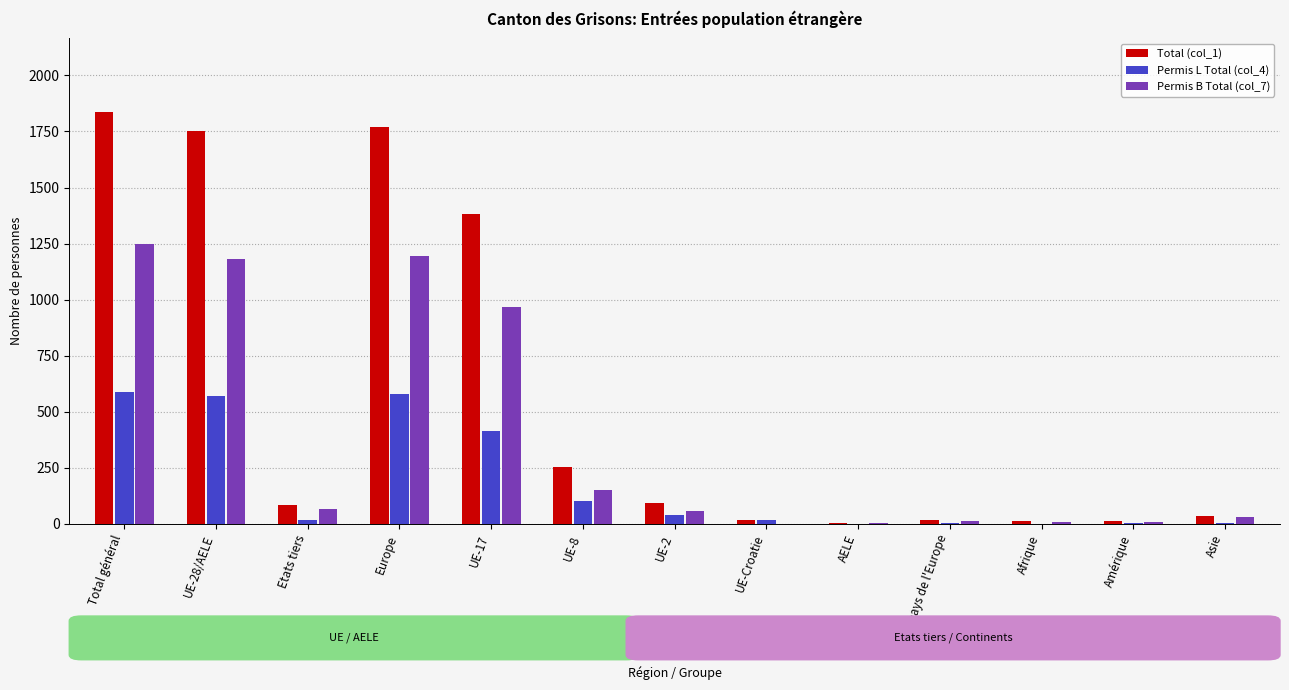

Is it true that Permis B Total (col_7) equals 1882 at Total général?

False